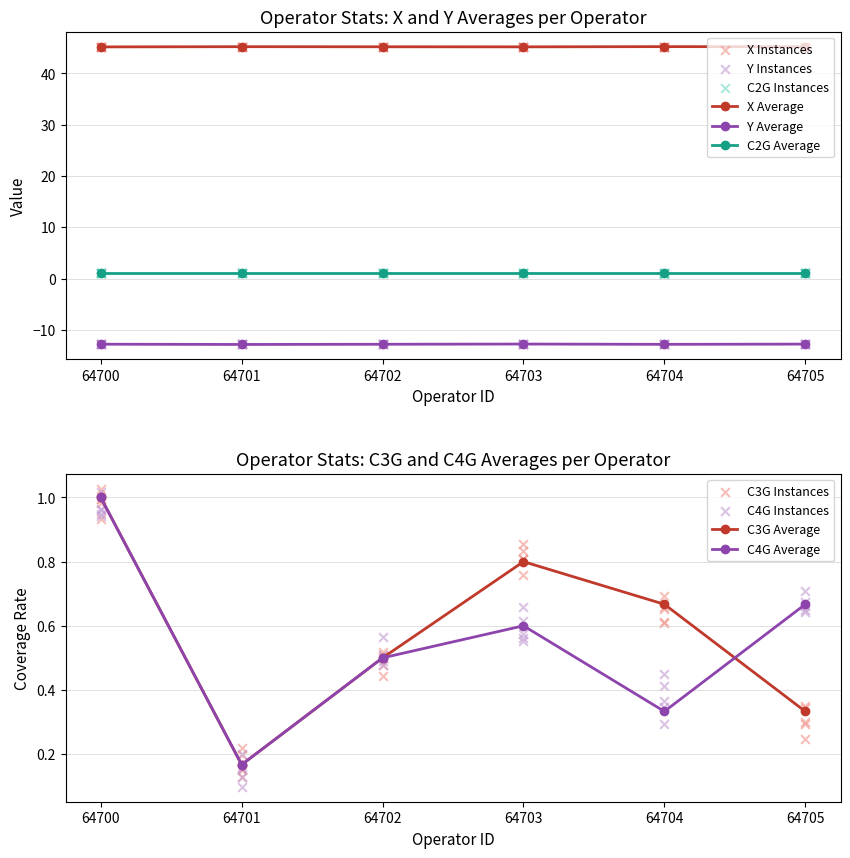

What is the value of the X Average point at the 6th from the left?

45.2